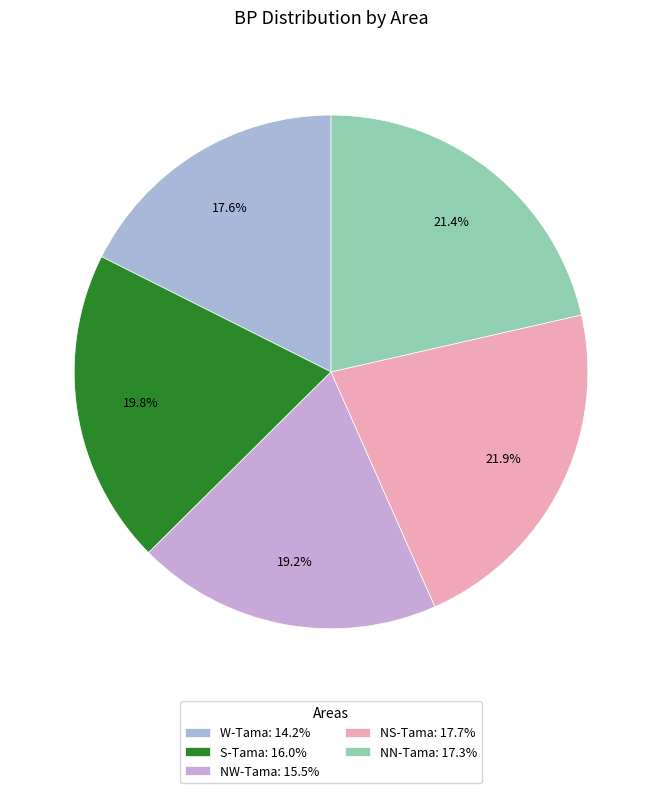

Count the number of slices in the pie.

5